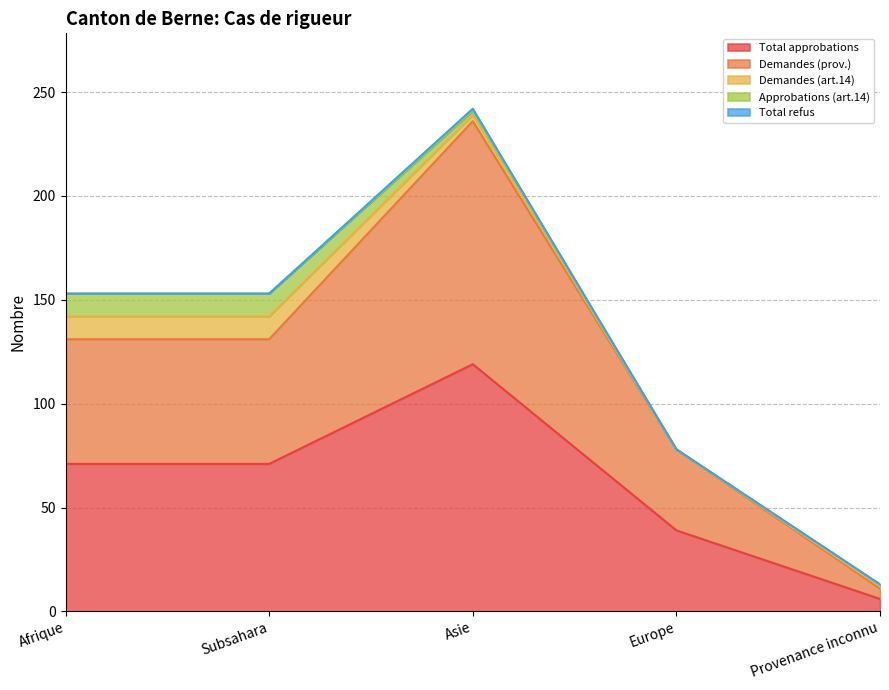

Which series has the largest range (max minus min)?

Total approbations